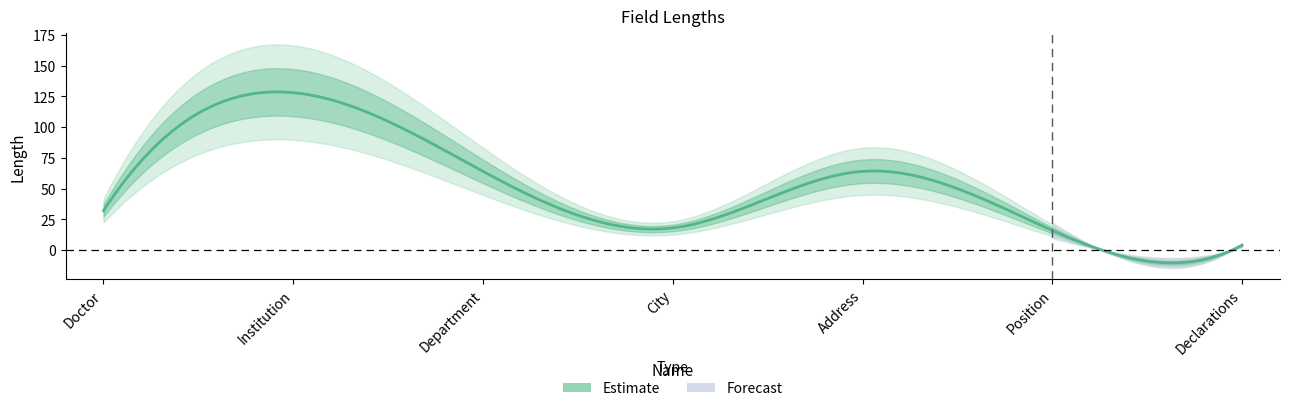

What is the label of the 5th point from the right?

Department